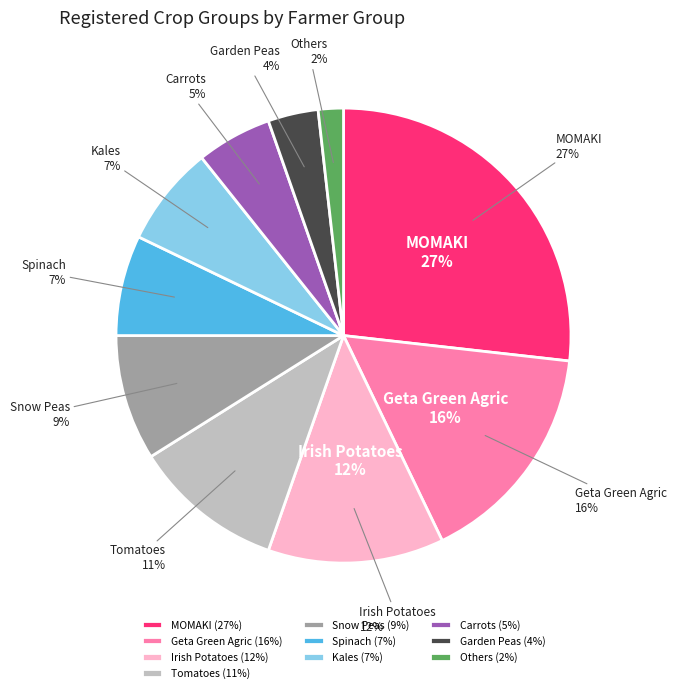

What is the smallest slice in the pie chart?

Others